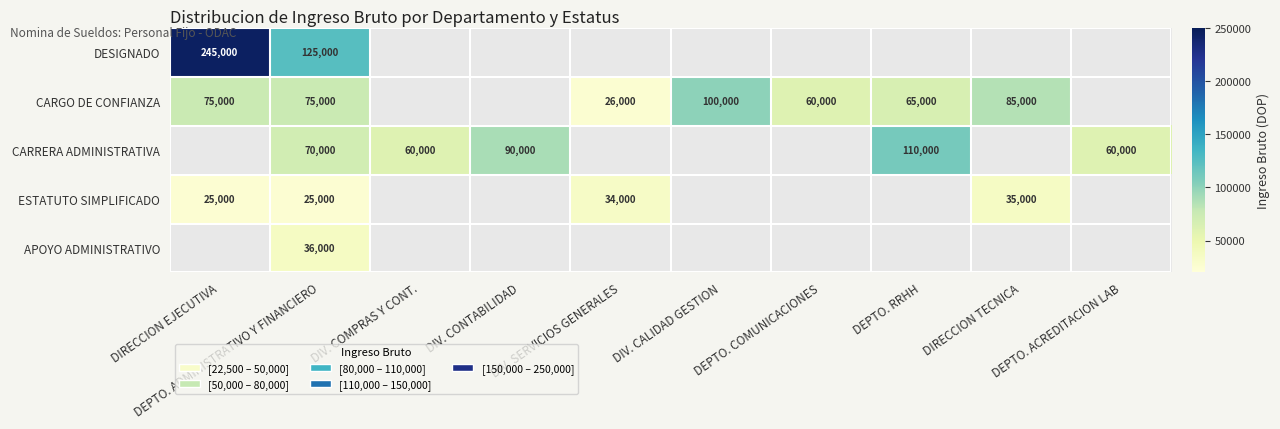

At how many categories does at least one series exceed 146770?

1